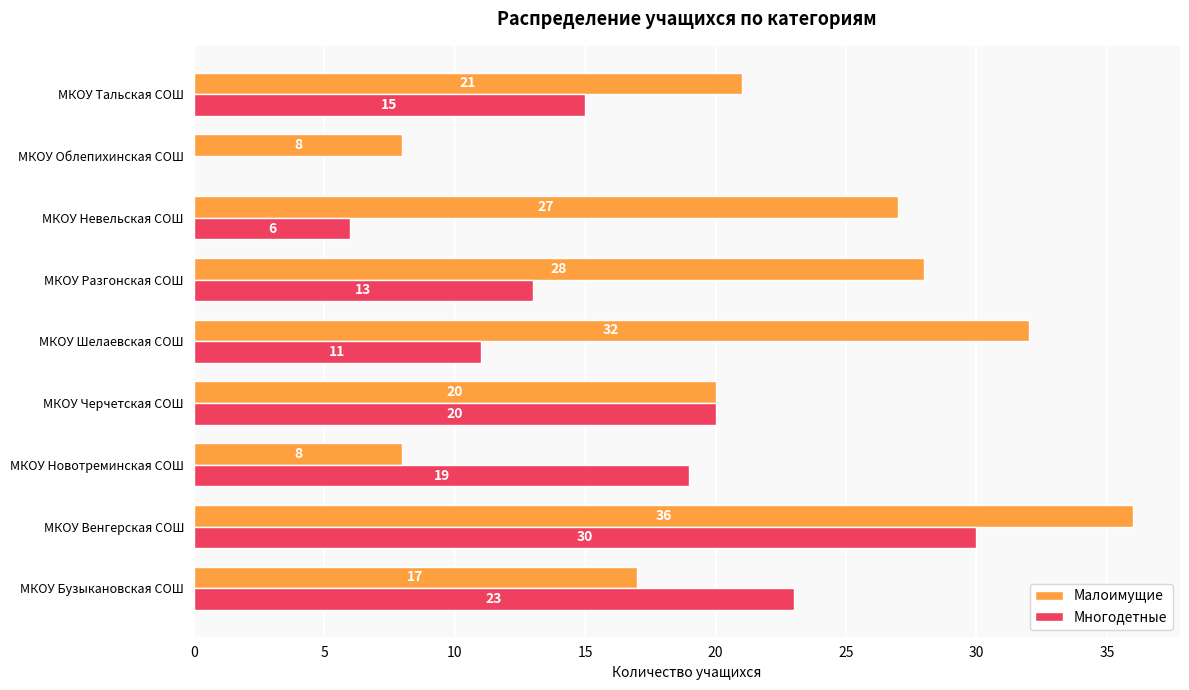

What is the maximum value for Многодетные?

30